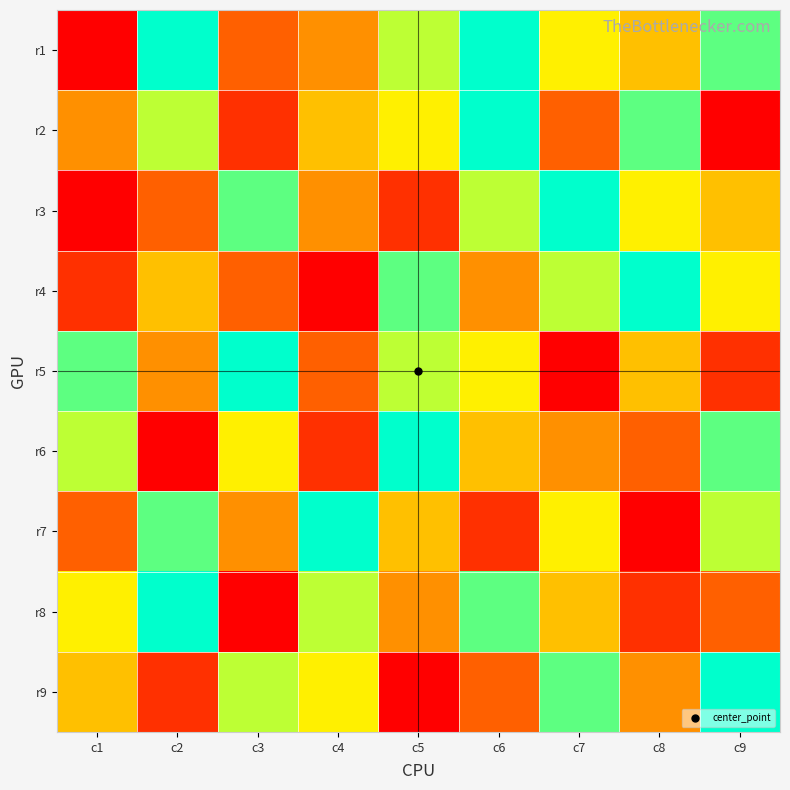

At c3, list the series in order from smallest to largest.

r8, r2, r1, r4, r7, r6, r9, r3, r5